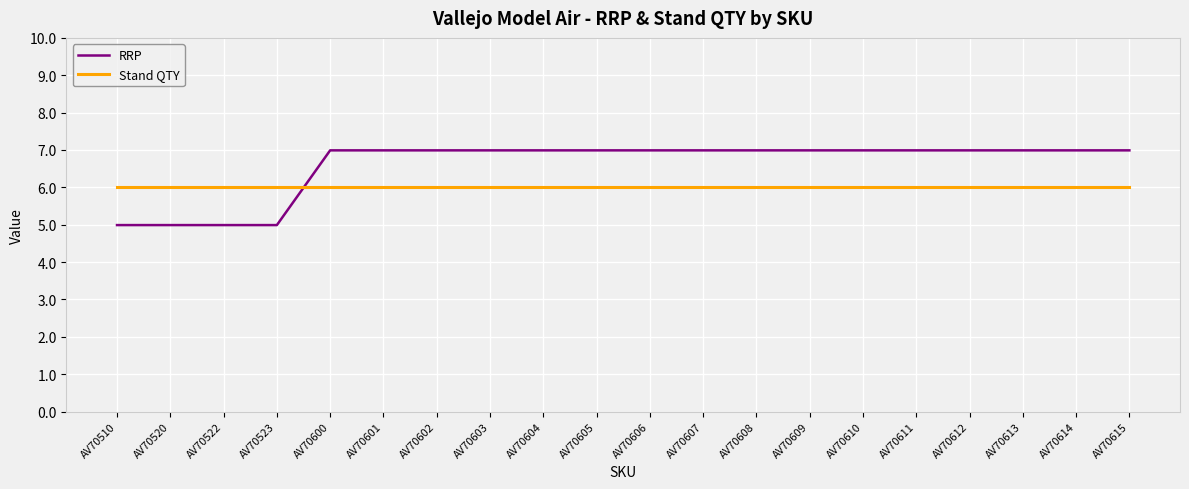

Count the number of data series in this chart.

2